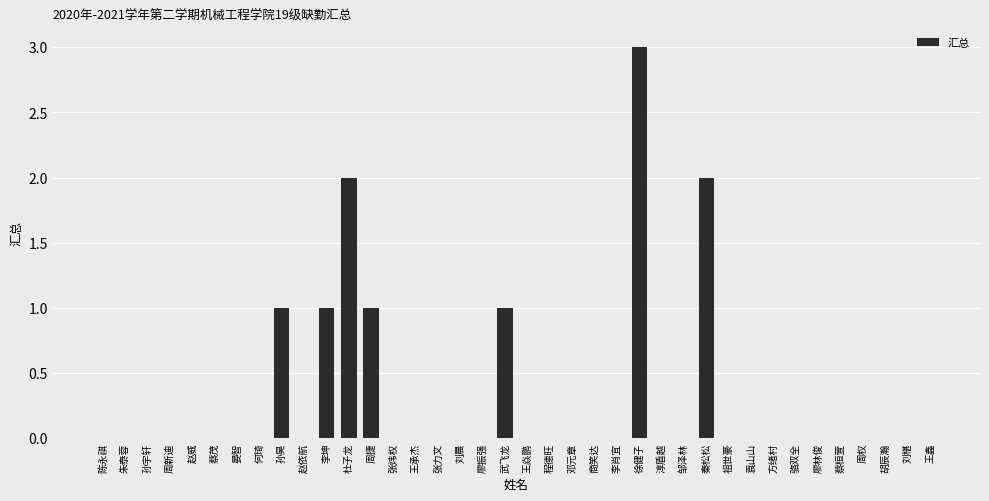

What is the difference between the values at 周新迪 and 孙昊?

1